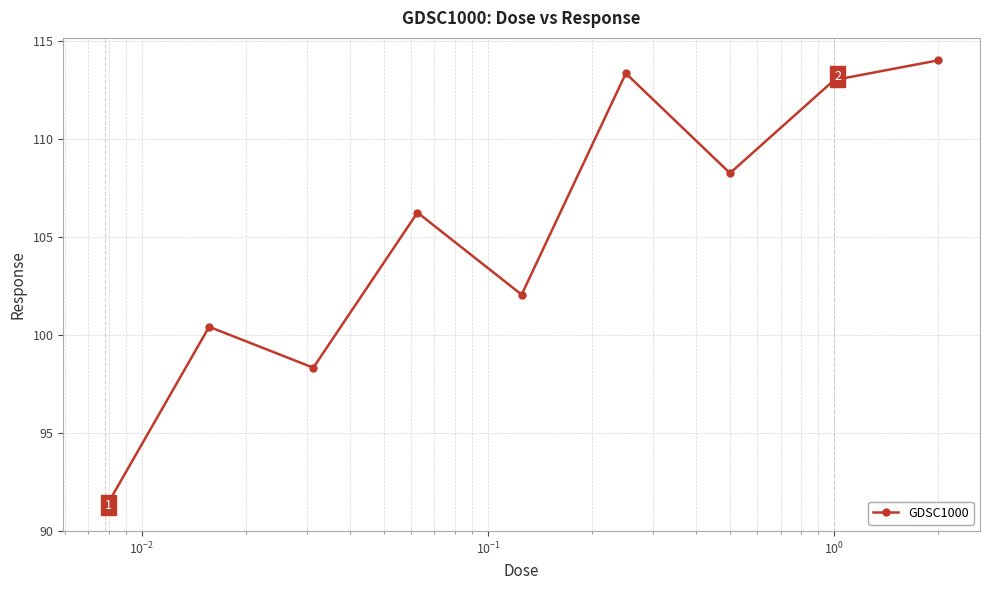

What is the value of the 7th point from the left?

108.3